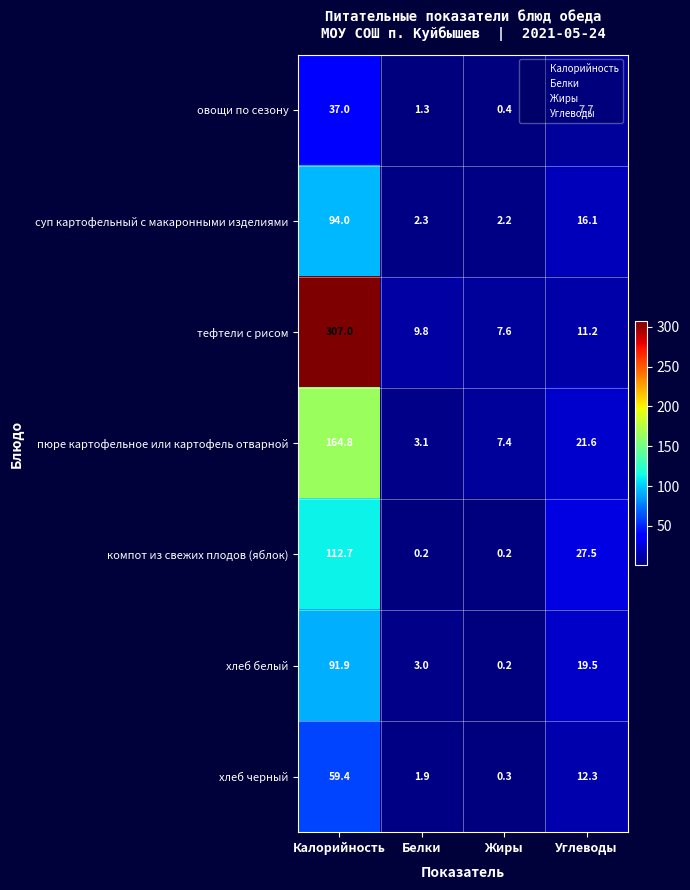

What is the maximum value for пюре картофельное или картофель отварной?

164.8